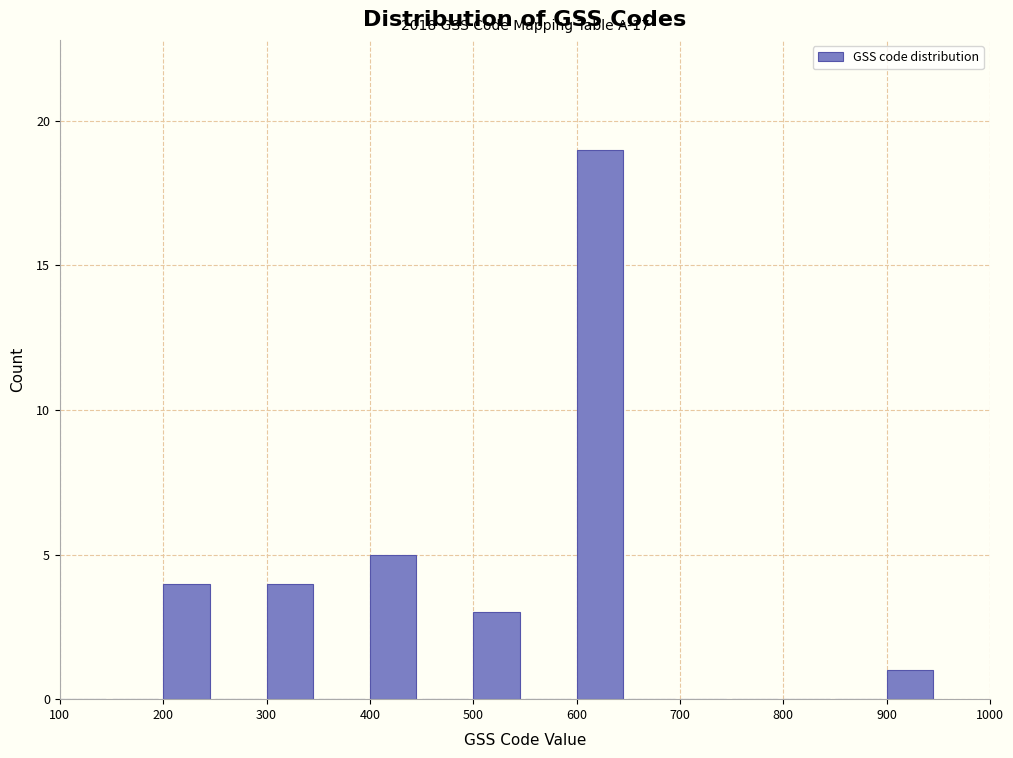

Over which range of the x-axis is the bar tallest?

600 to 650